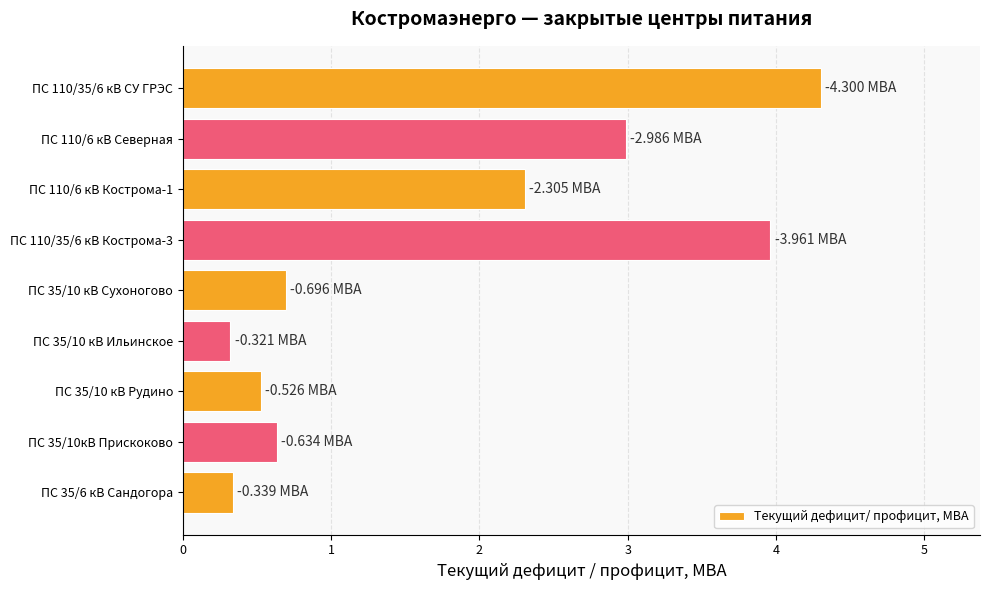

Does the chart contain stacked bars?

No